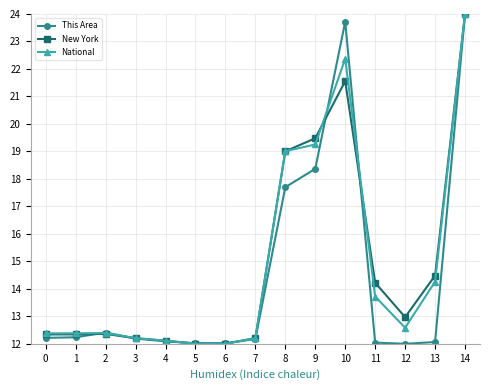

Is it true that National equals 19.3 at 9?

True